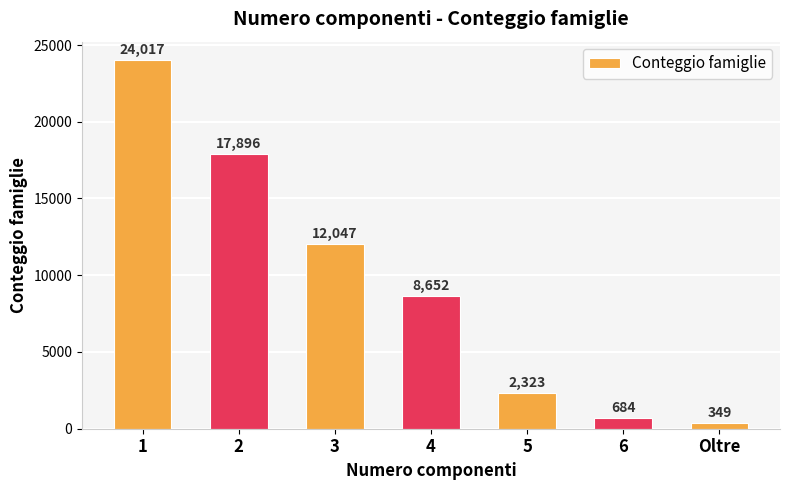

What is the label of the 5th bar from the right?

3